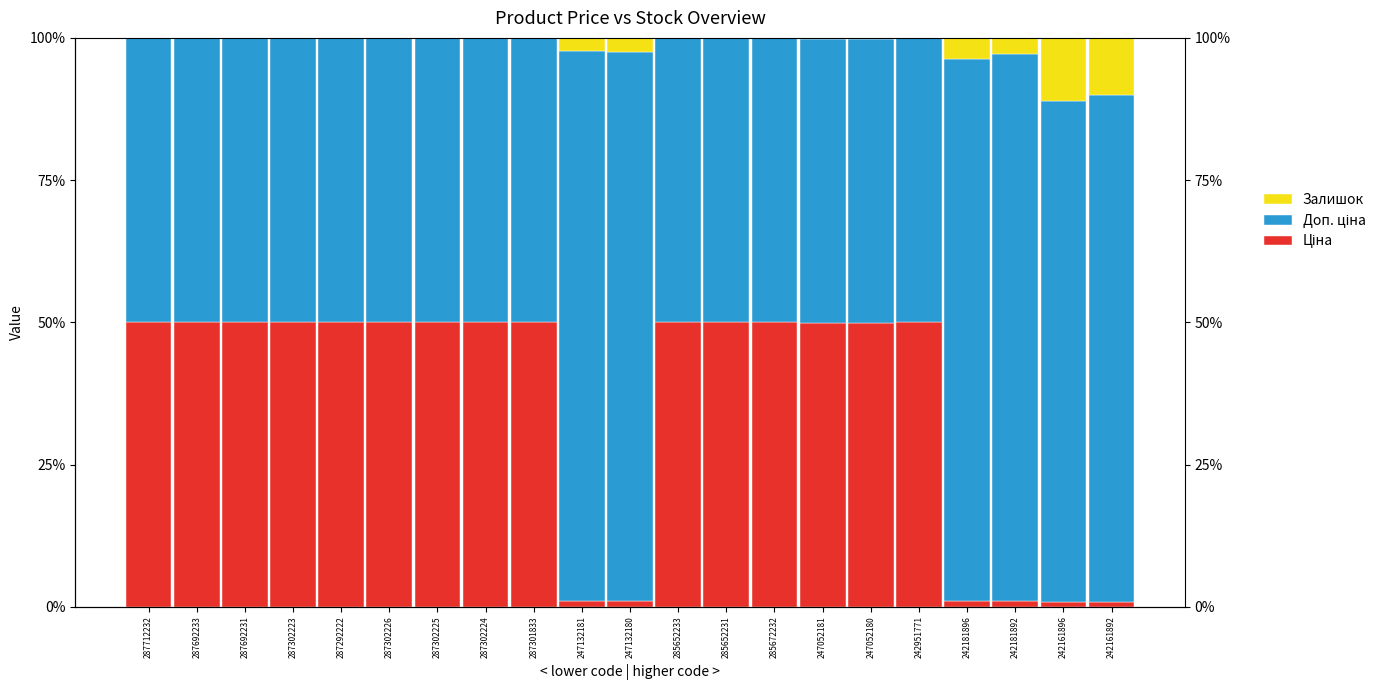

Reading left to right, list all the values displayed in this chart.

Ціна: 50.0	50.0	50.0	50.0	50.0	50.0	50.0	50.0	50.0	1.0	1.0	50.0	50.0	50.0	49.9	49.9	50.0	1.0	1.0	0.9	0.9
Доп. ціна: 50.0	50.0	50.0	50.0	50.0	50.0	50.0	50.0	50.0	96.8	96.5	50.0	50.0	50.0	49.9	49.9	50.0	95.3	96.3	88.0	89.1
Залишок: 0.0	0.0	0.0	0.0	0.0	0.0	0.0	0.0	0.0	2.3	2.5	0.0	0.0	0.0	0.1	0.1	0.0	3.7	2.8	11.2	10.0